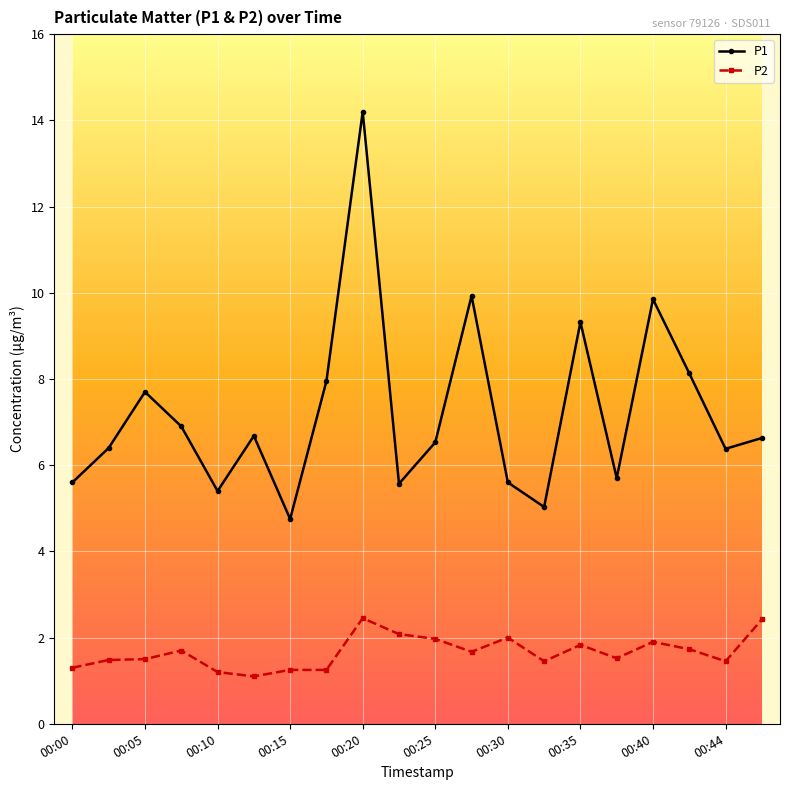

What is the value of the P1 point at the 8th from the left?

8.0